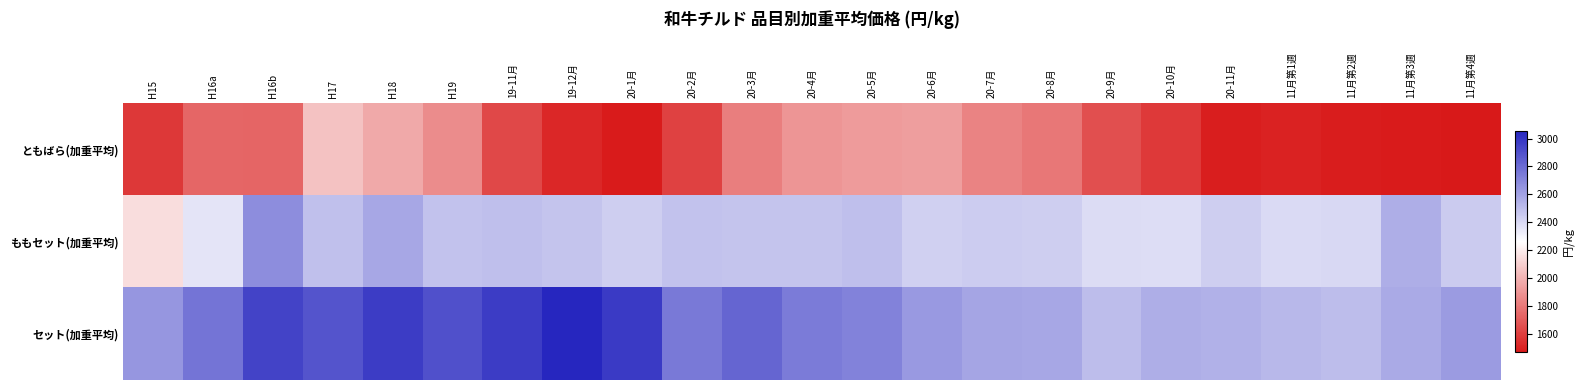

Which series has the largest total across all categories?

セット(加重平均)